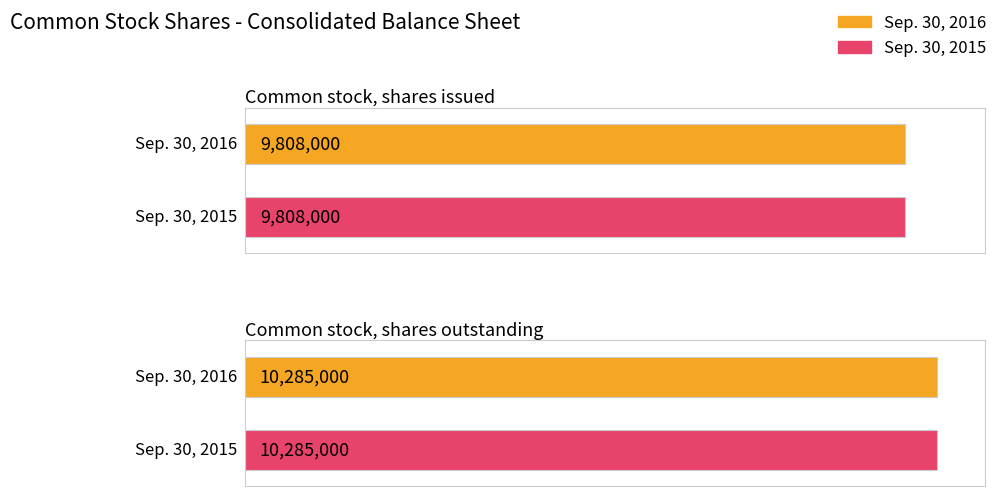

The Sep. 30, 2015 series shows 5702507 at Common stock, shares outstanding. True or false?

False